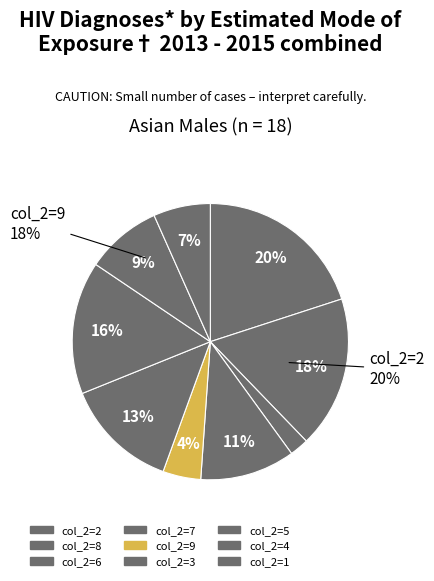

What is the largest slice in the pie chart?

2